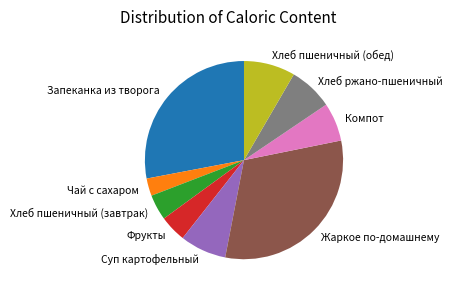

Is there any slice that represents more than half of the pie?

No